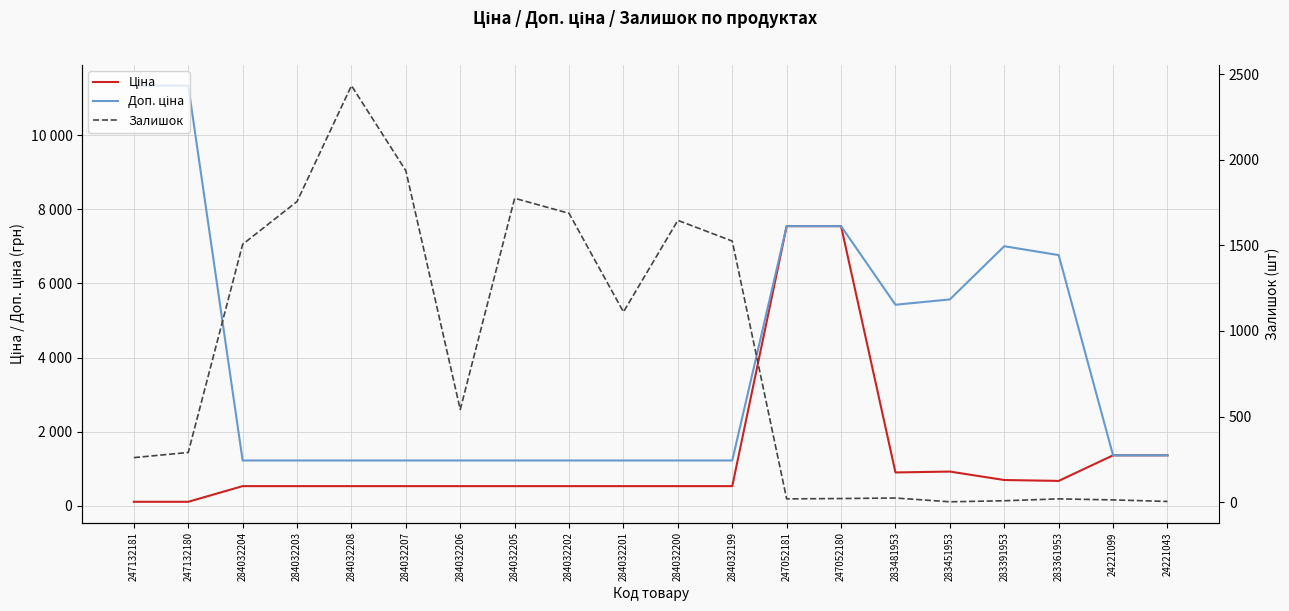

How many times do Ціна and Доп. ціна cross each other?

1